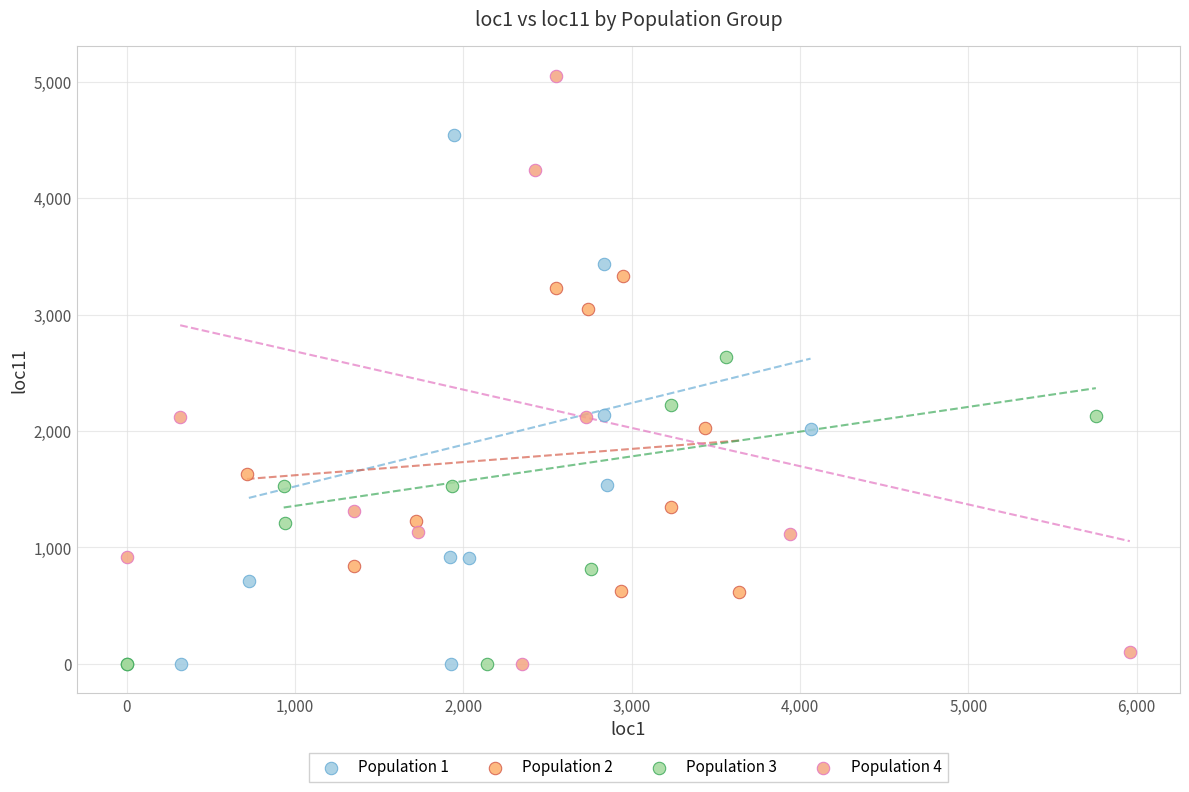

Which series contains the highest Y value?

Population 4